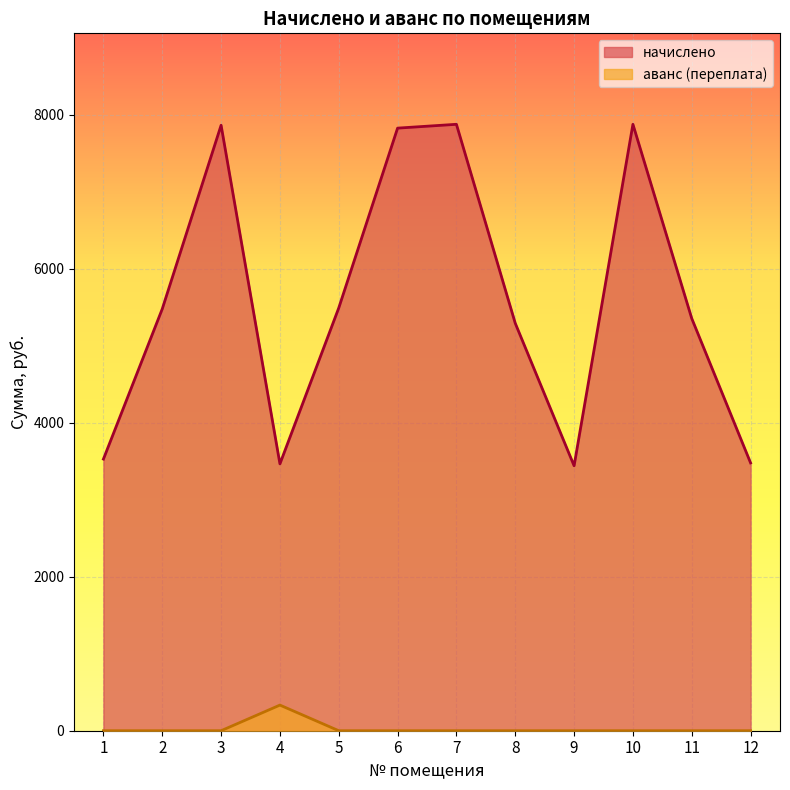

What are all the series names shown in the legend?

начислено, аванс (переплата)